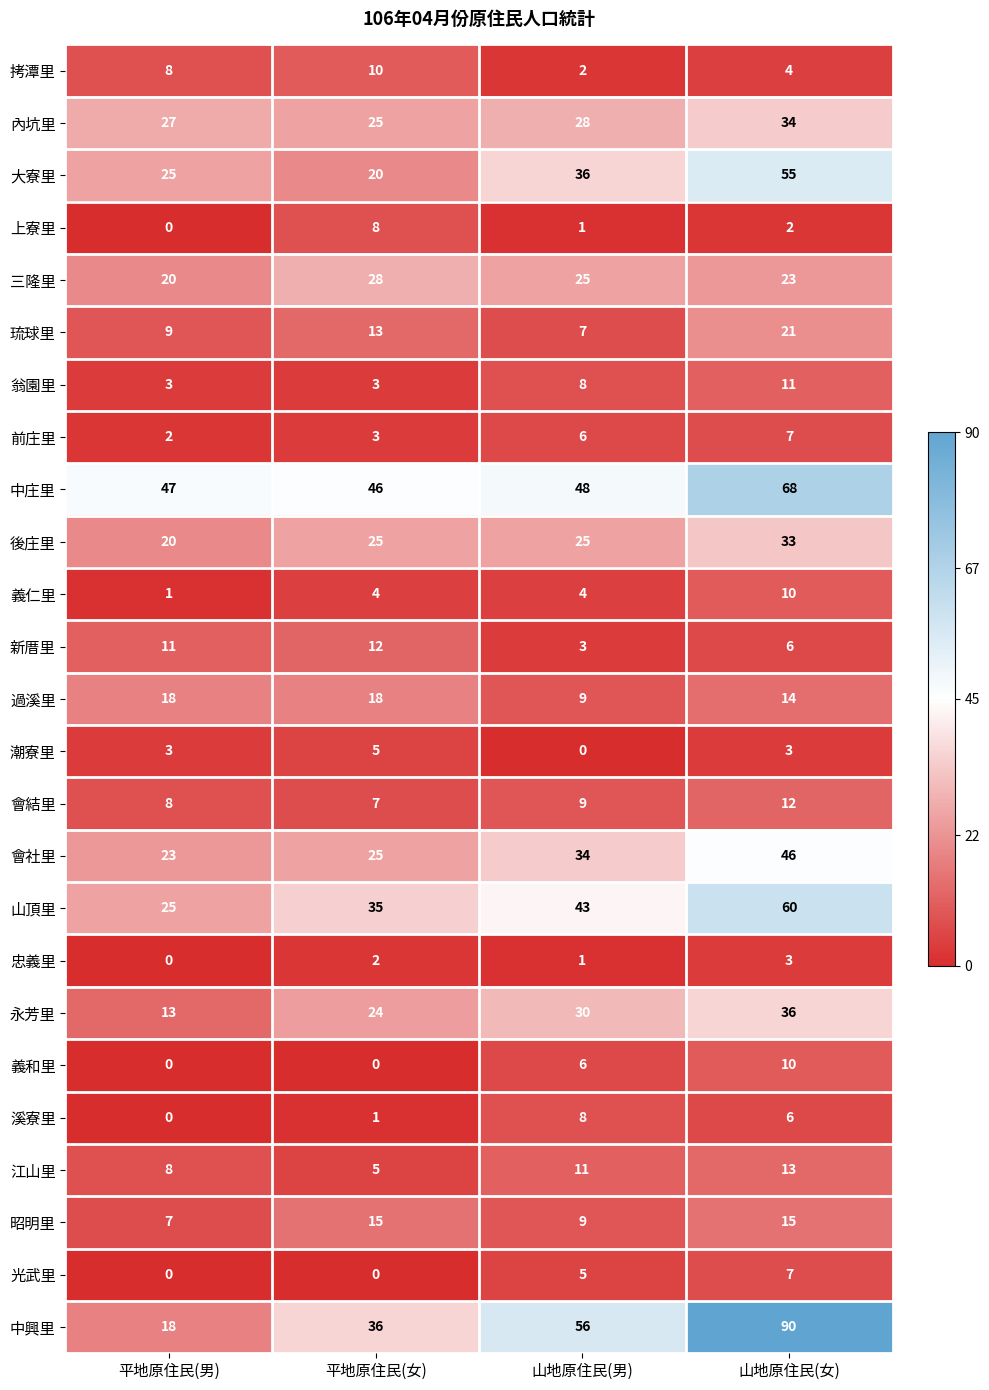

What is the average value of the 永芳里 series?

26